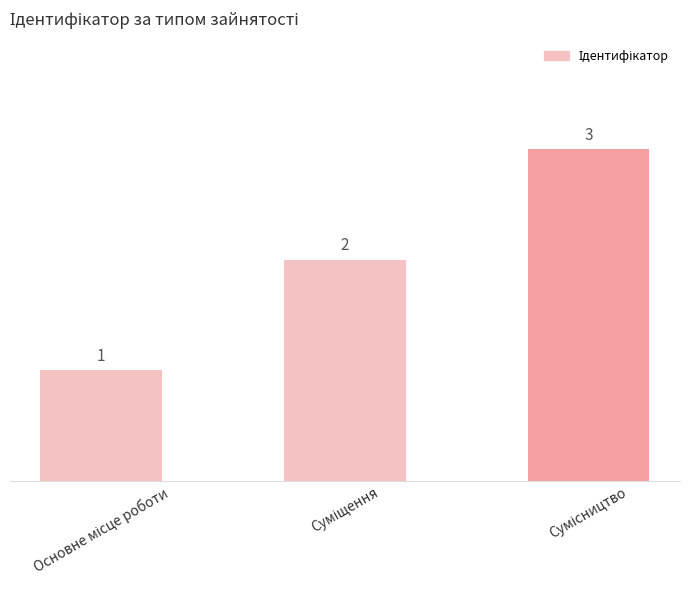

What is the minimum value shown in the chart?

1